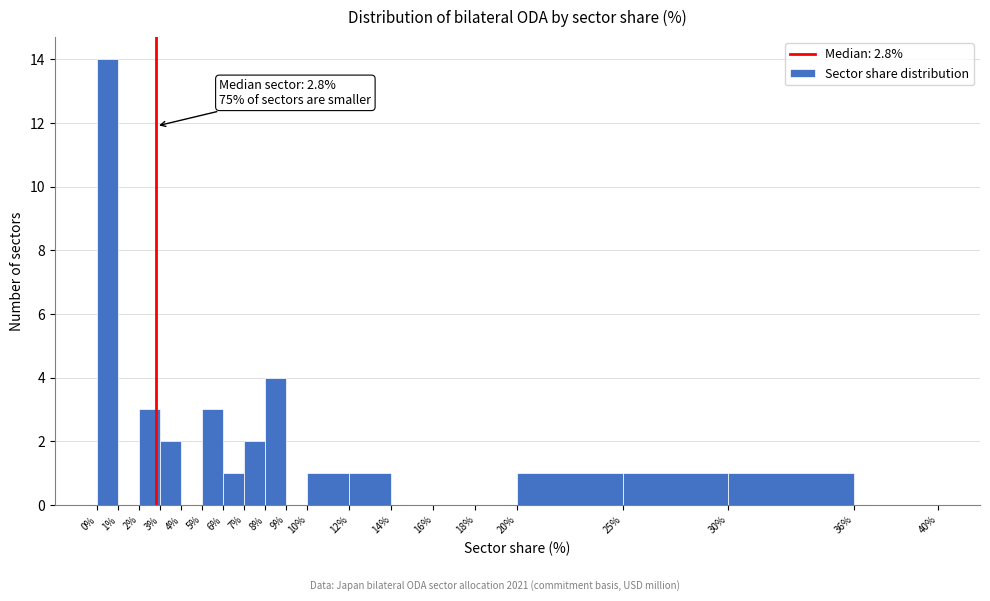

Over which range of the x-axis is the bar tallest?

0% to 1%